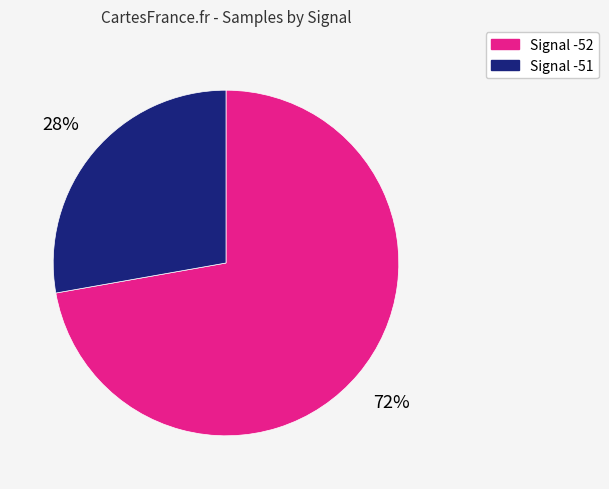

To the nearest percent, what is the average slice percentage?

50%